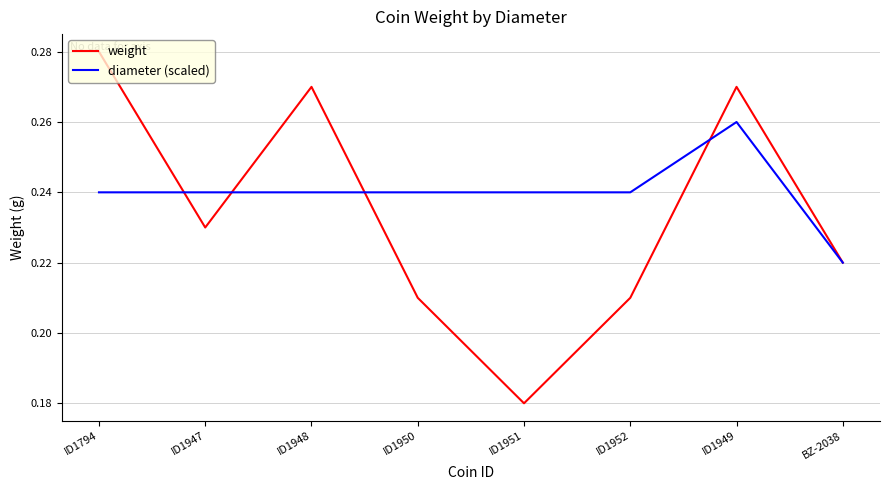

Rank the series by their average value, from lowest to highest.

weight, diameter (scaled)